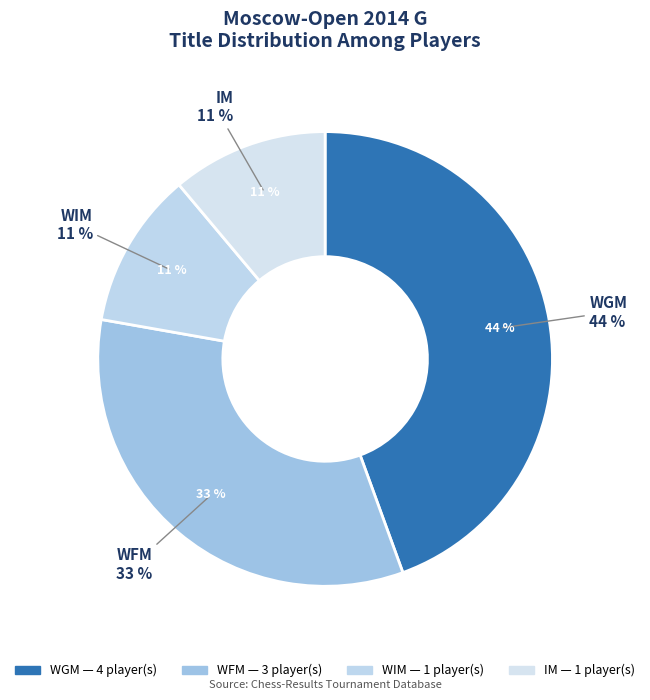

Count the number of slices in the pie.

4